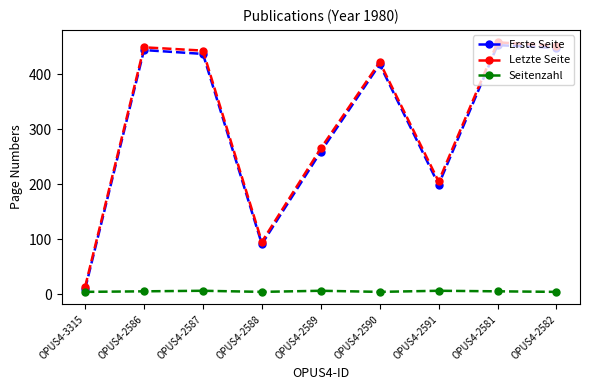

Which series has the widest spread of values?

Letzte Seite